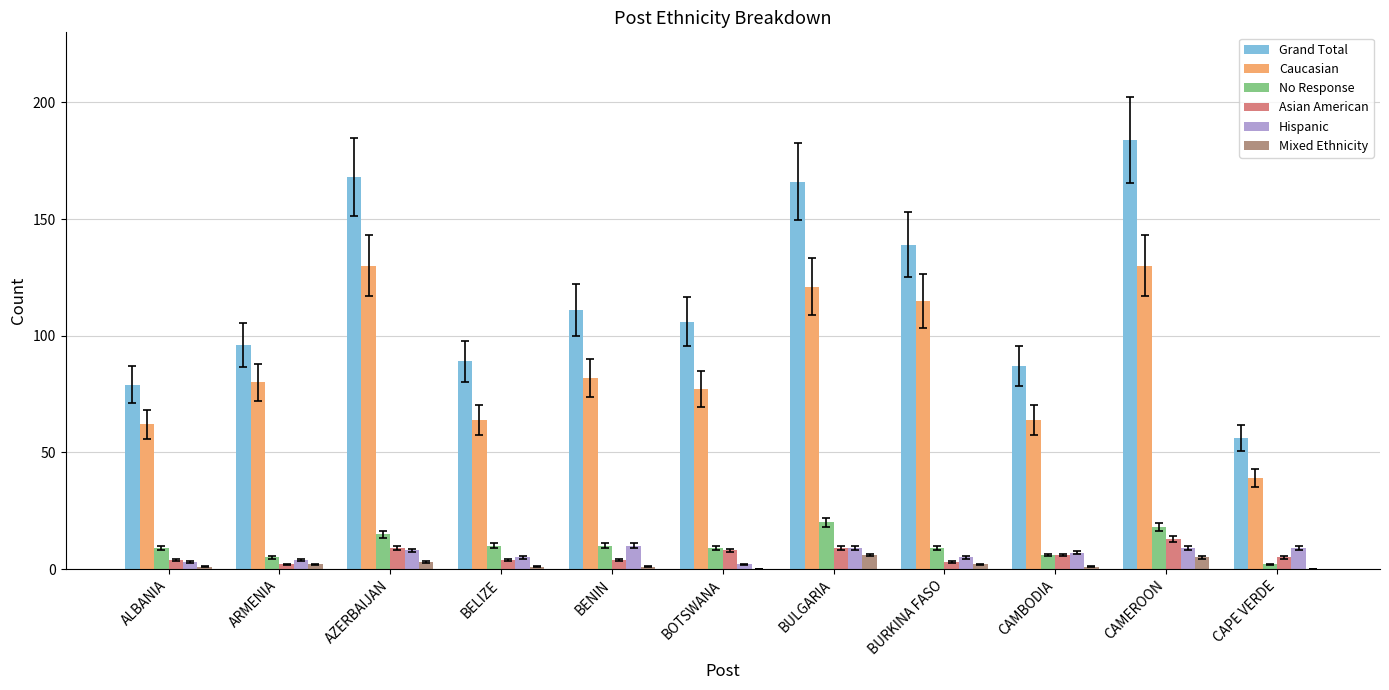

True or false: Grand Total has a value of 27 at CAPE VERDE.

False